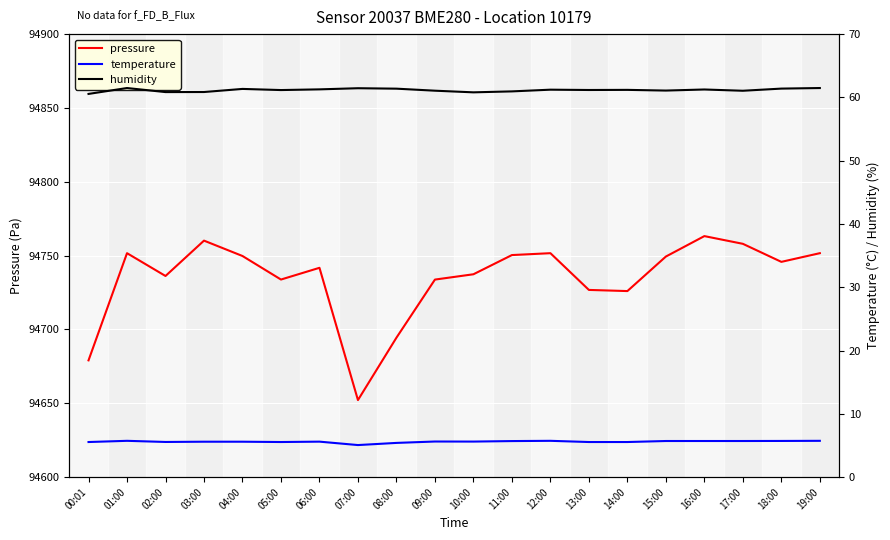

Count the number of categories in the chart.

20